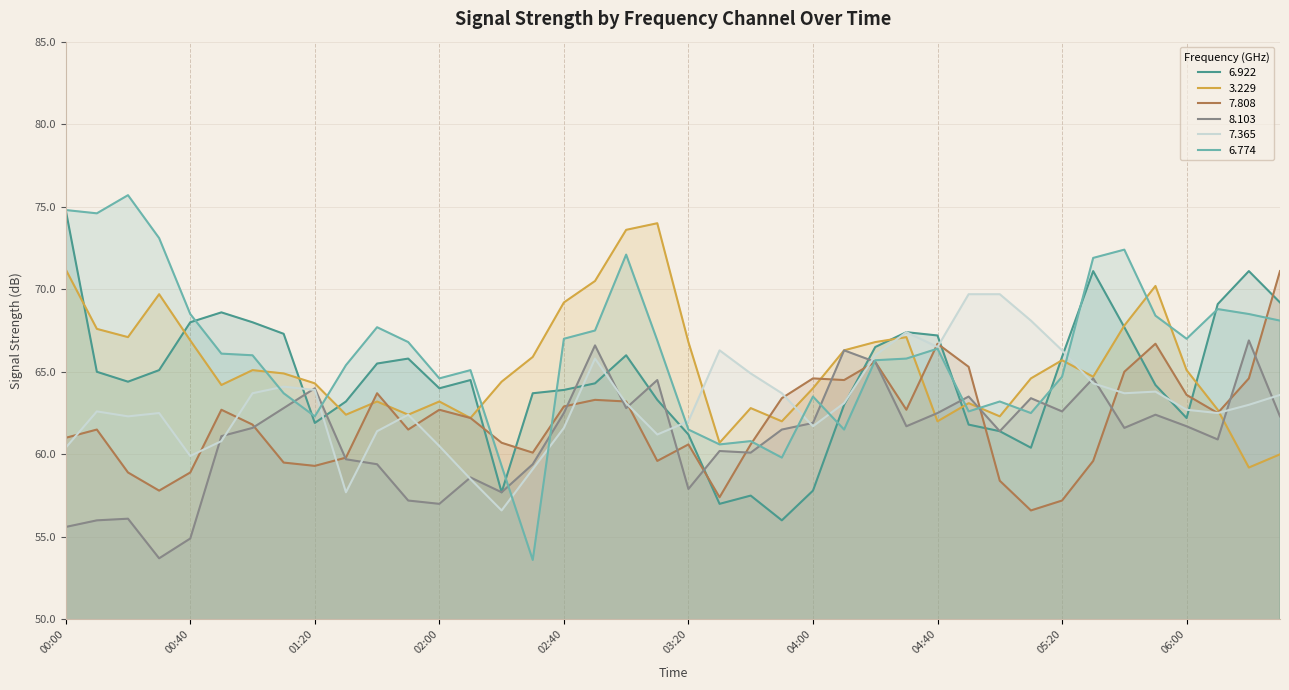

In 6.774, how many points are lower than both neighbors (excluding endpoints)?

10